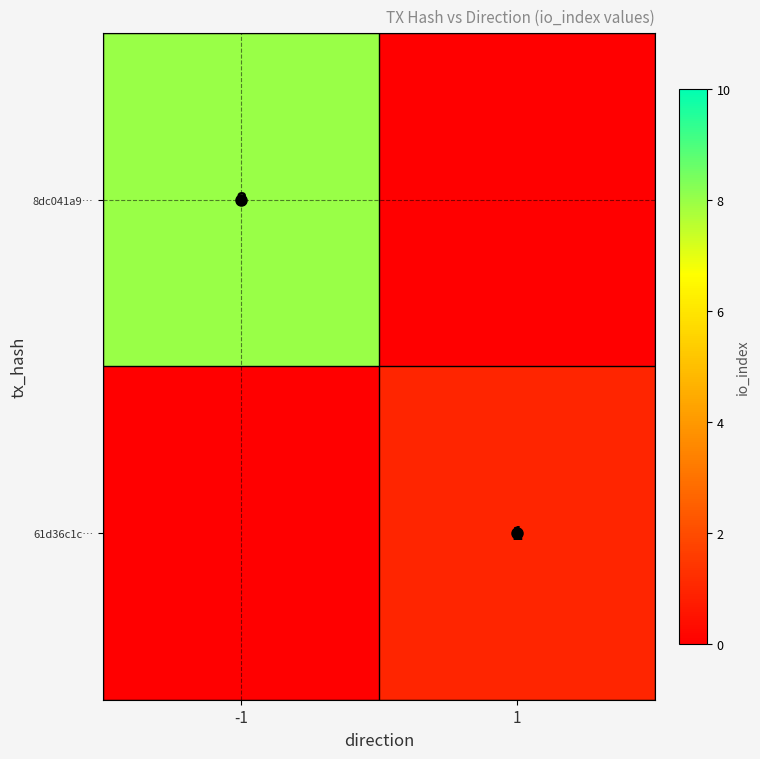

The 8dc041a9… series shows 8 at -1. True or false?

True